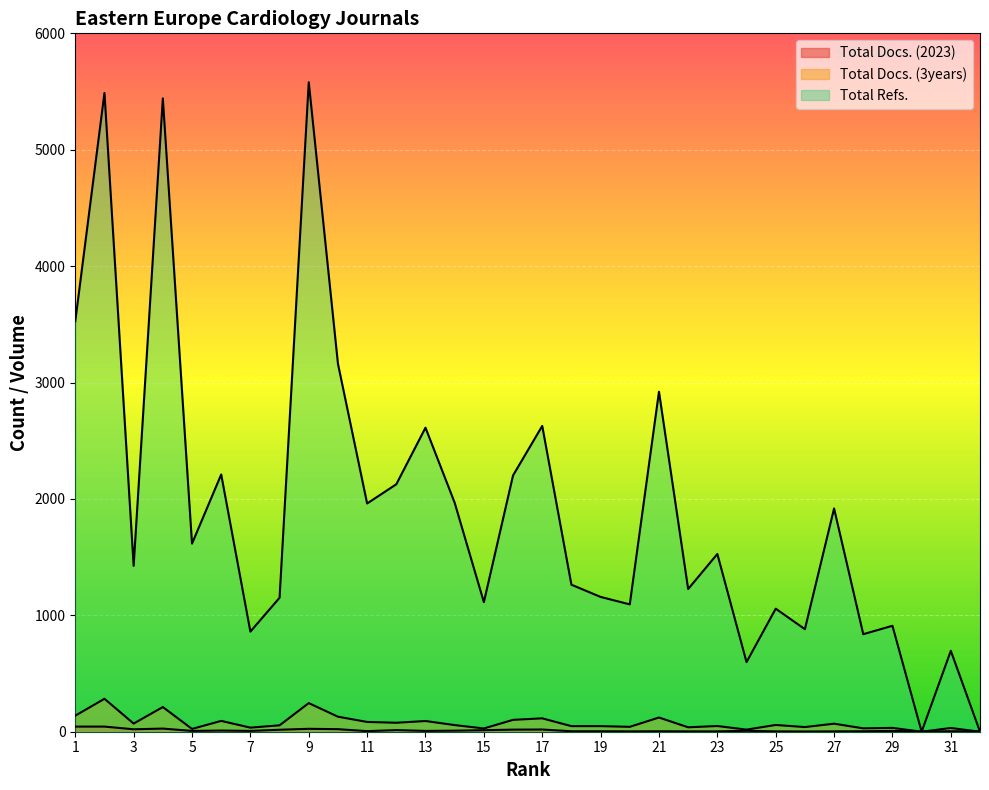

Read the Total Refs. value at 11, to the nearest 10.

1960